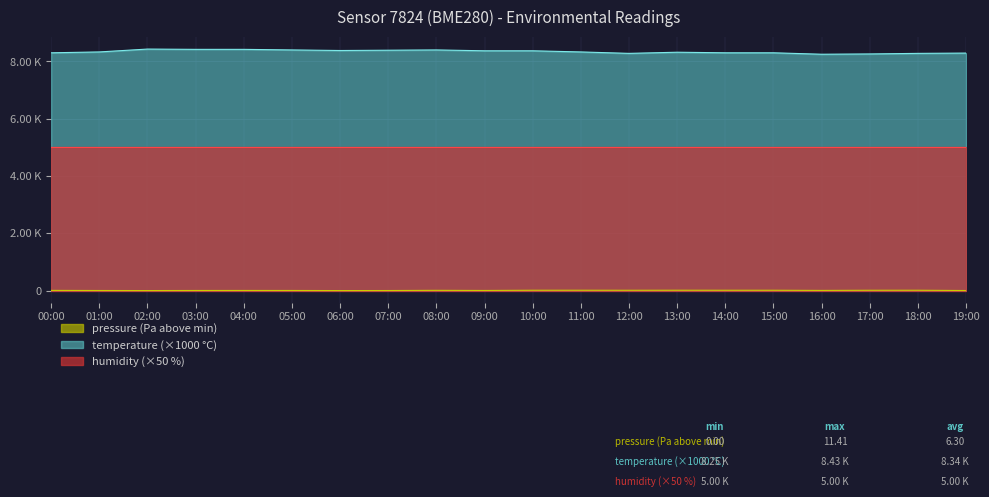

Does the chart have visible grid lines?

Yes